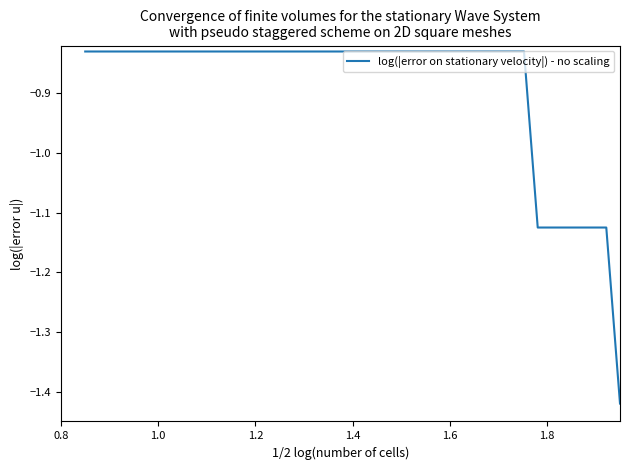

What is the difference between the maximum and minimum values?

0.6